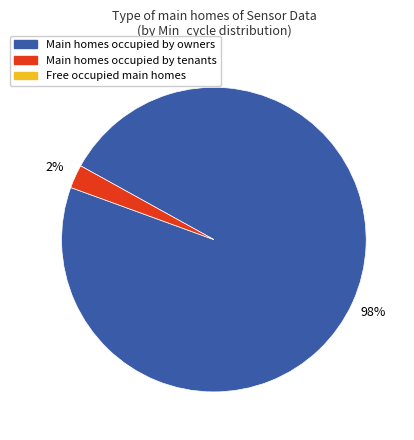

Count the number of slices in the pie.

2